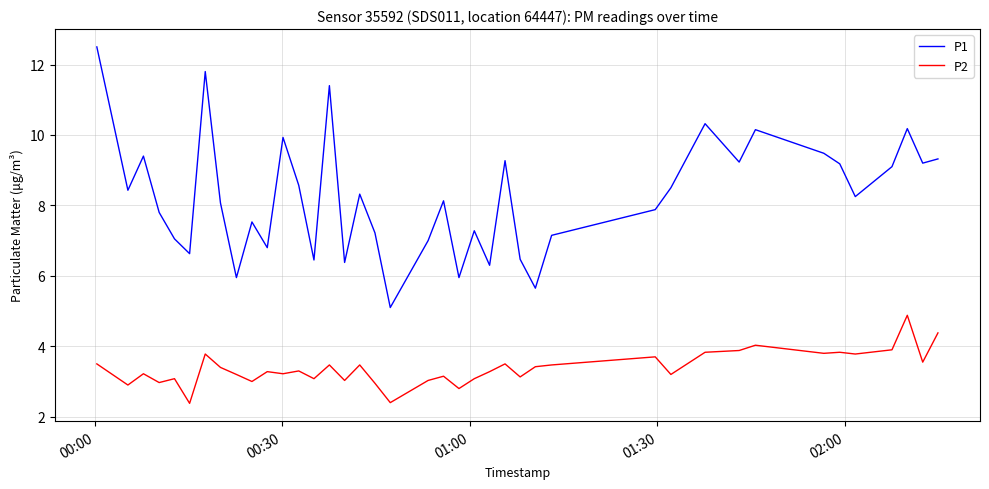

What is the maximum value for P2?

4.9